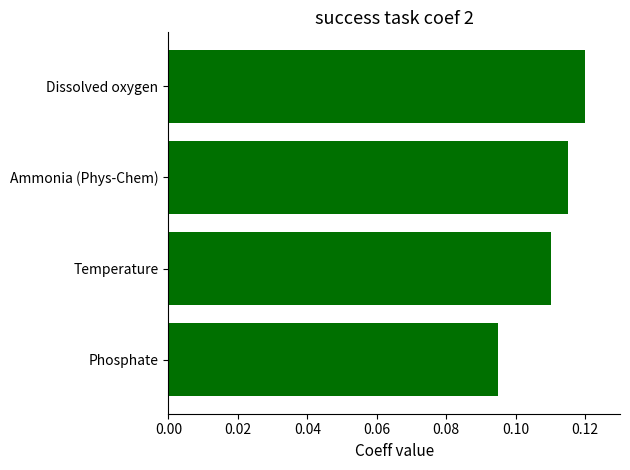

Rank the categories by value from lowest to highest.

Phosphate, Temperature, Ammonia (Phys-Chem), Dissolved oxygen